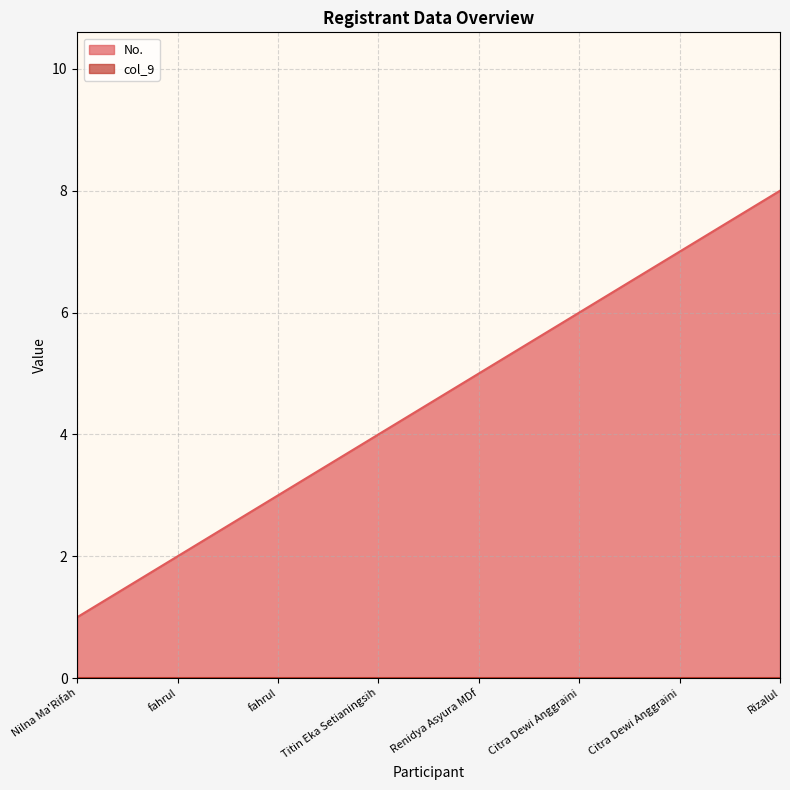

The value at fahrul is 2. True or false?

True